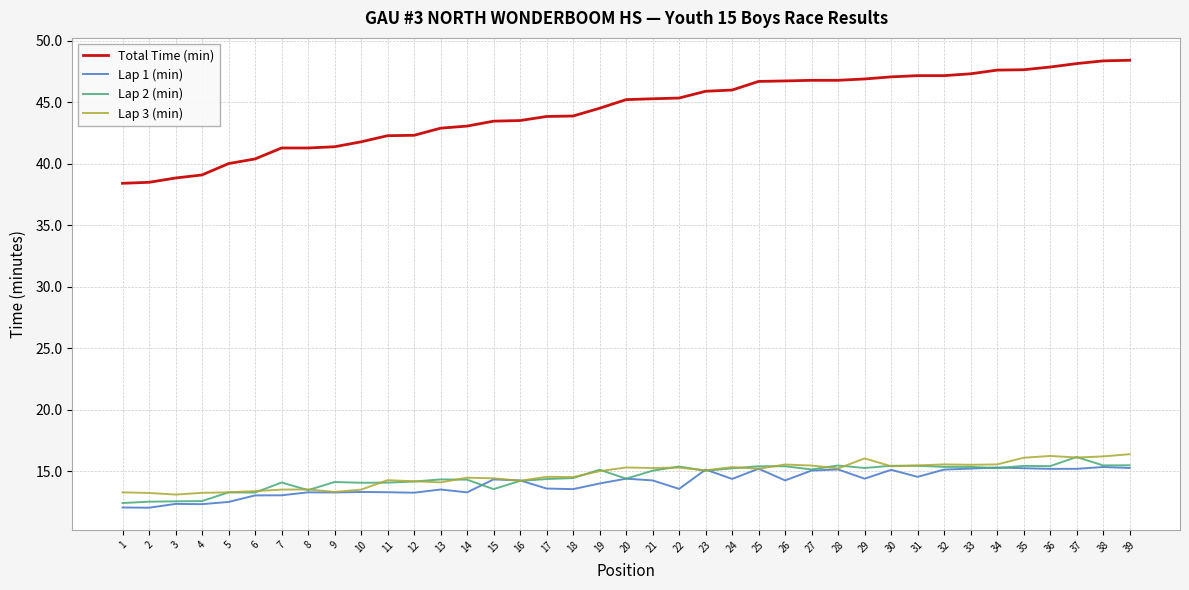

Which series has the largest range (max minus min)?

Total Time (min)